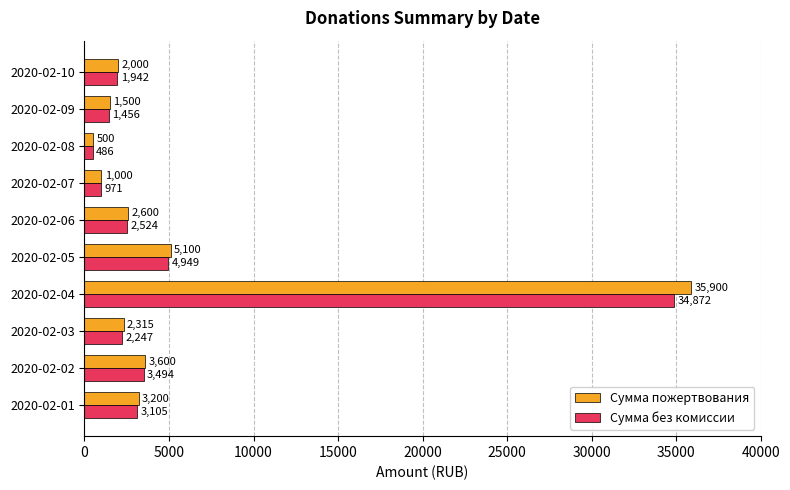

At which label is Сумма без комиссии closest to 17678?

2020-02-05